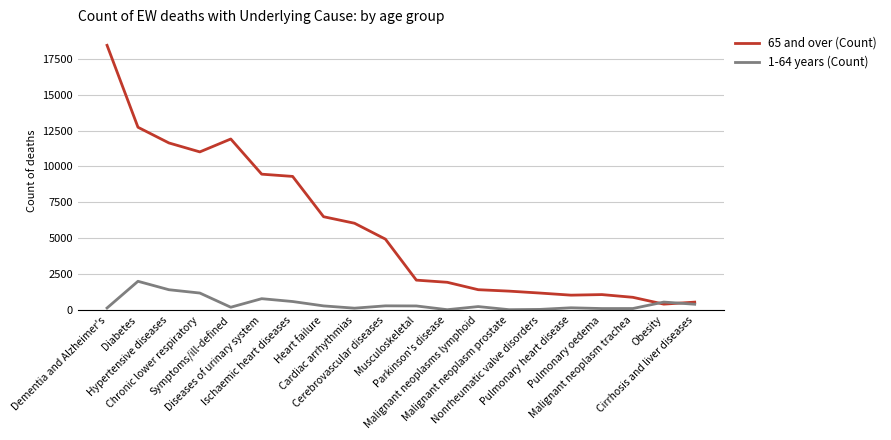

Which series has the largest total across all categories?

65 and over (Count)